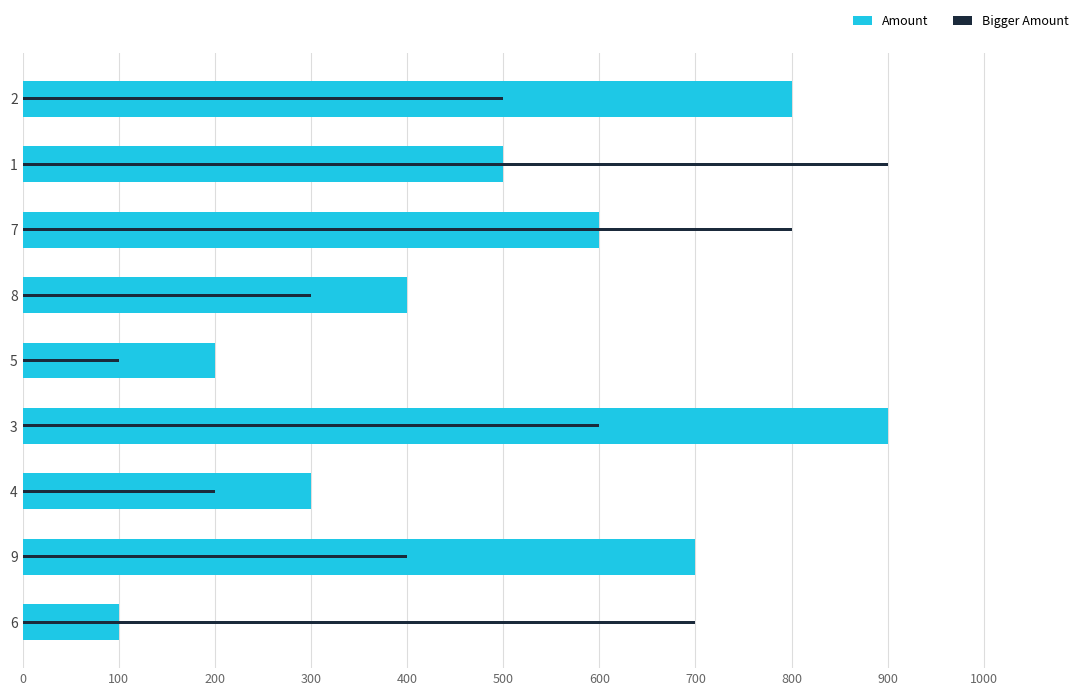

What is the difference between the second highest and second lowest values?

600